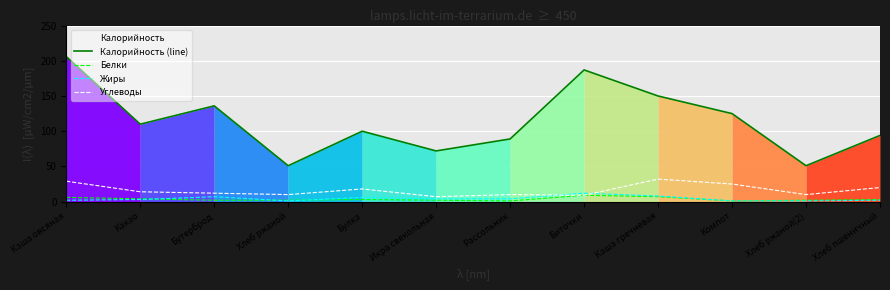

The Белки series shows 2 at Хлеб ржаной. True or false?

True